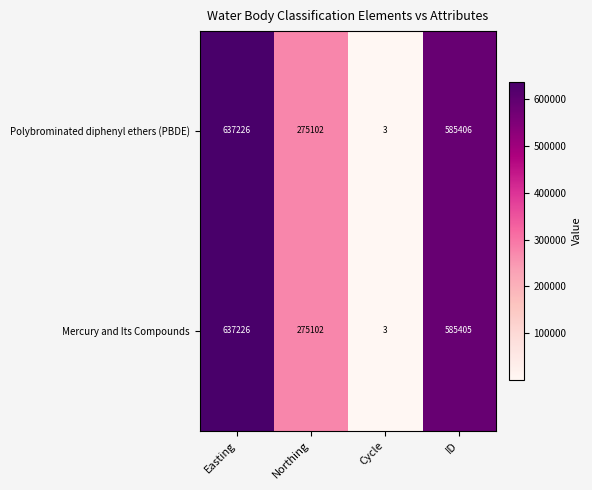

At which category is the sum across all series the highest?

Easting